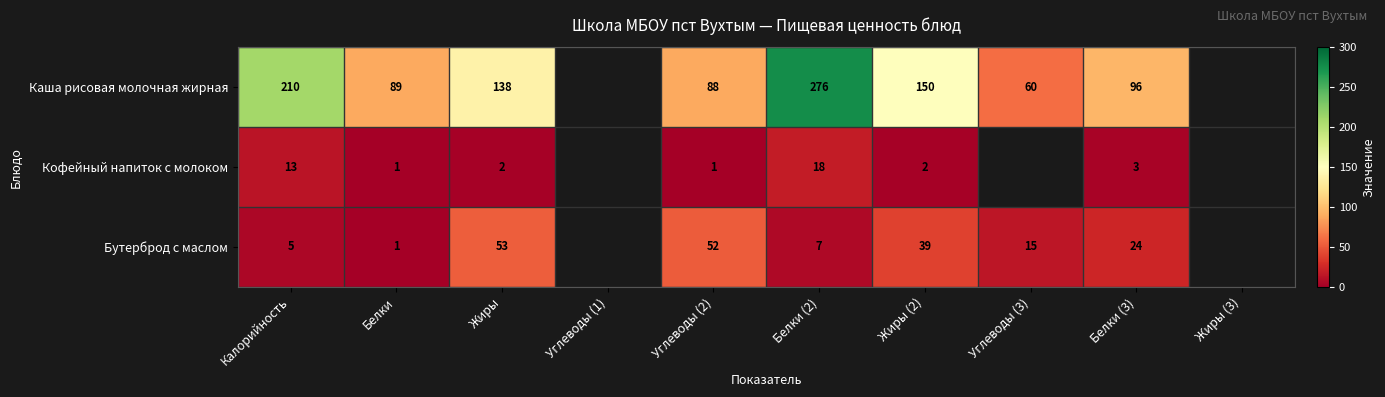

Is it true that Каша рисовая молочная жирная equals 89 at Белки?

True